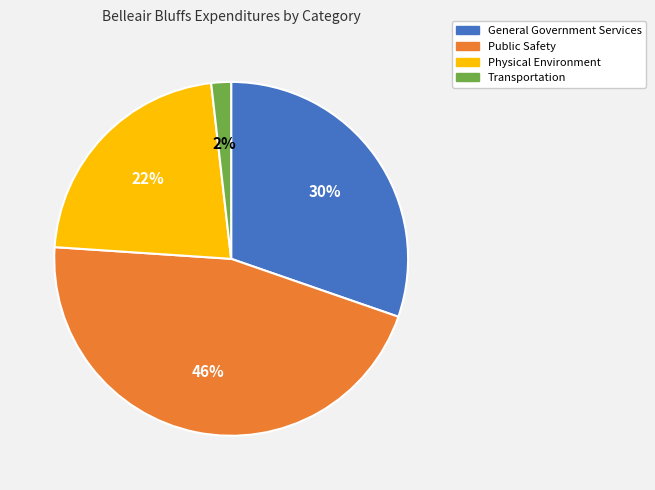

What percentage is the Public Safety slice, to the nearest percent?

46%